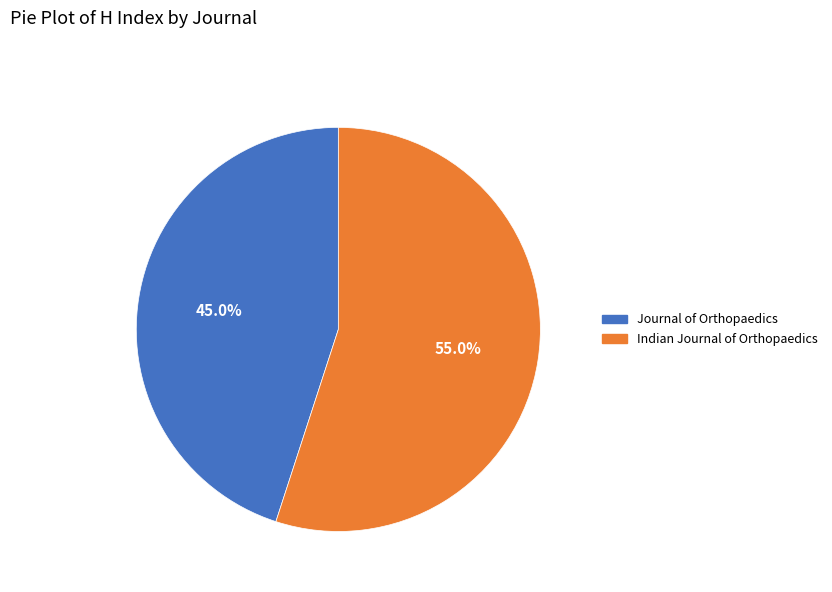

The Indian Journal of Orthopaedics slice represents 44% of the pie. True or false?

False